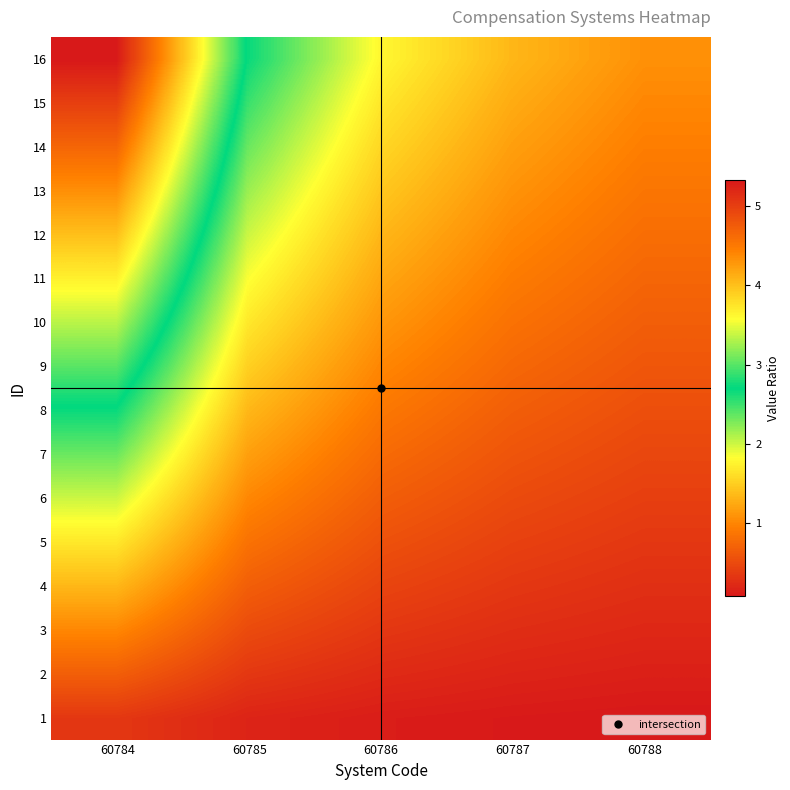

Between 60785 and 60787, which series saw the biggest shift?

16